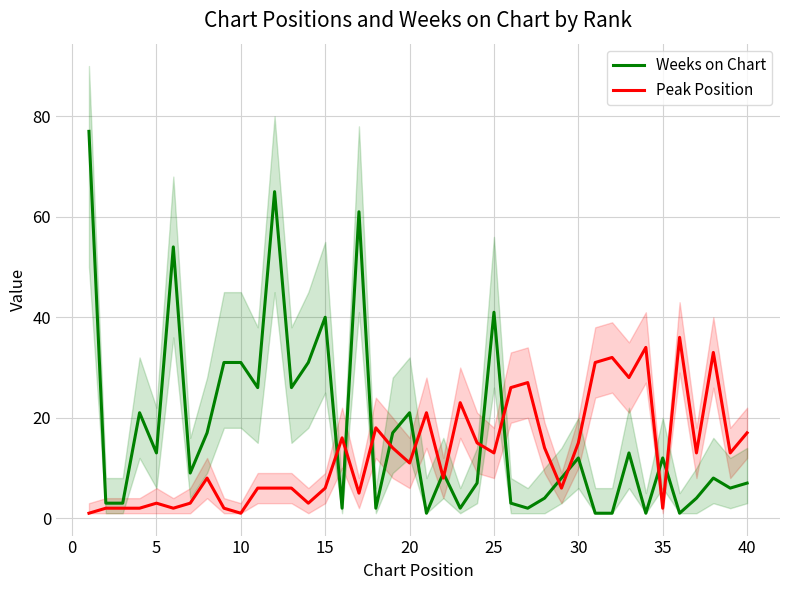

Count the number of data series in this chart.

2